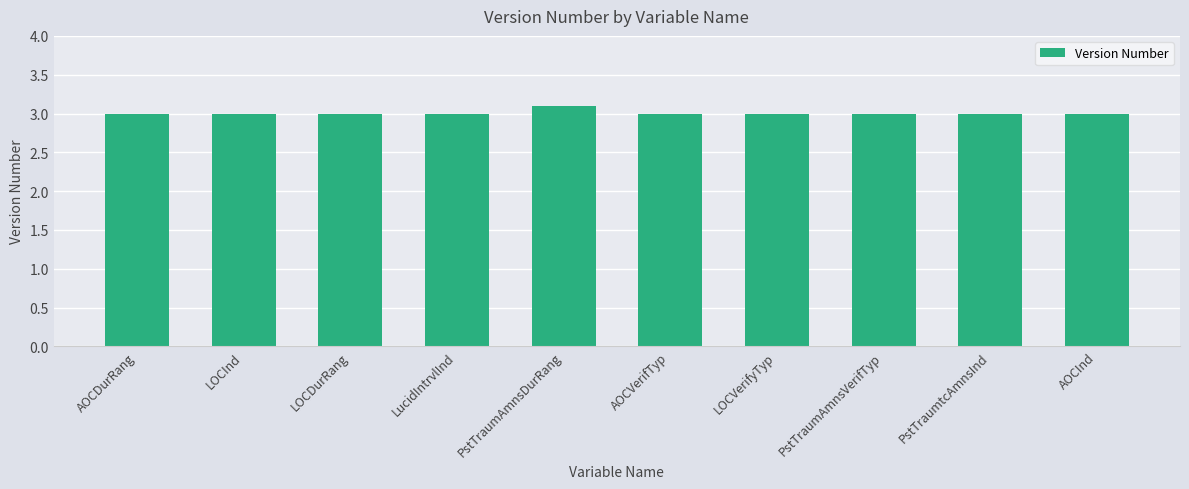

What is the sum of all values?

30.1